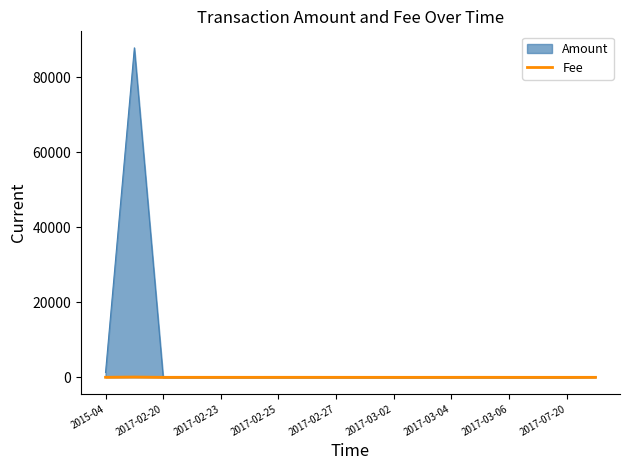

Which series has the largest total across all categories?

Amount